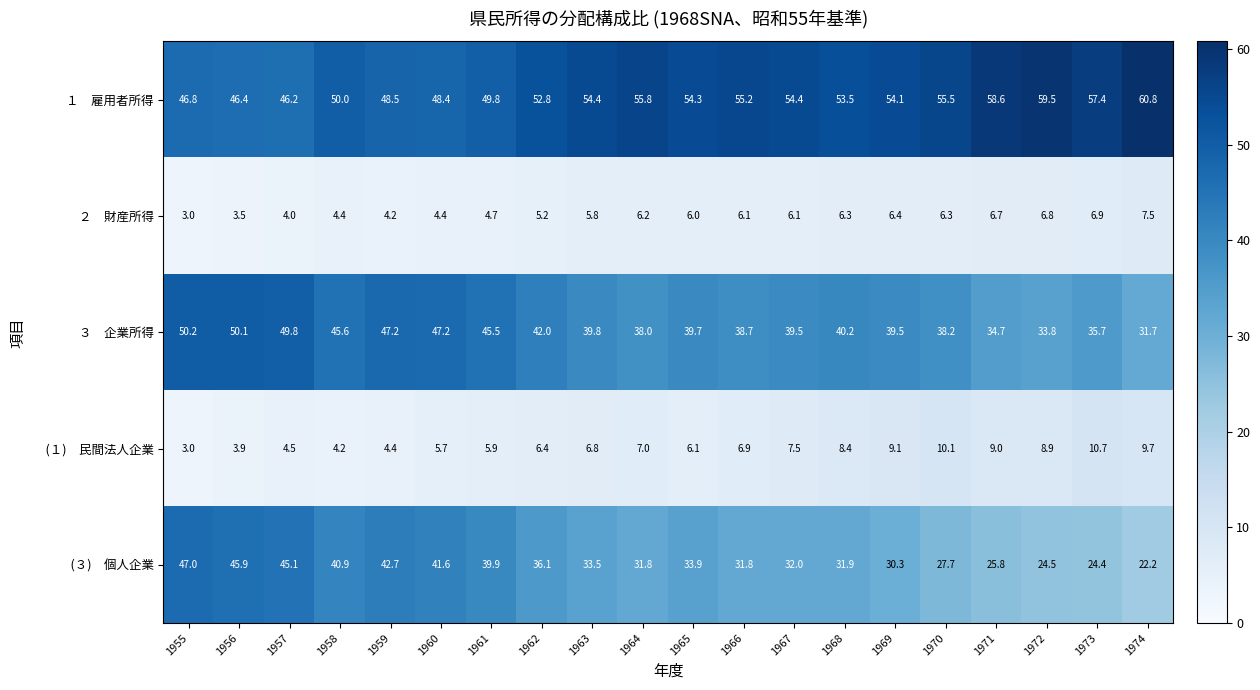

What is the total value across all series at 1973?

135.1